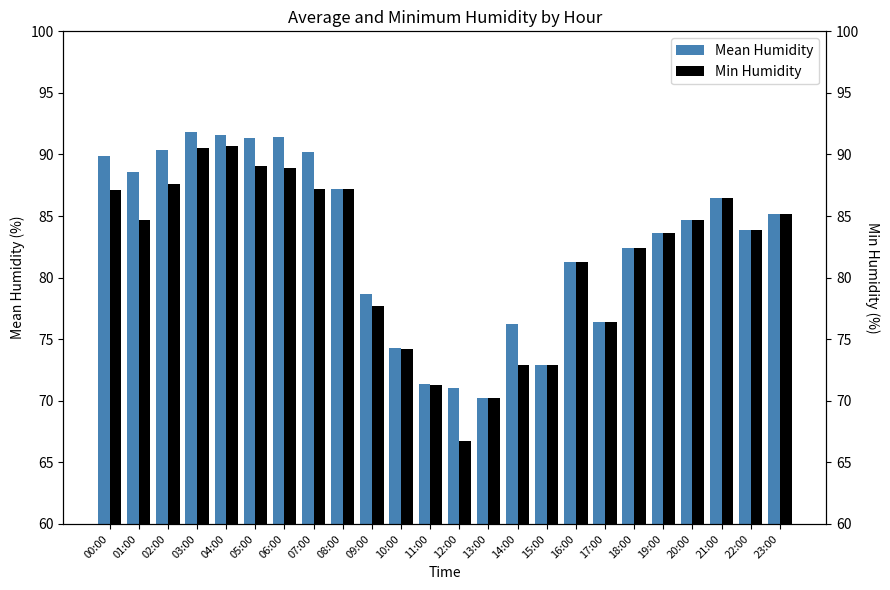

The Min Humidity series shows 84.7 at 20:00. True or false?

True